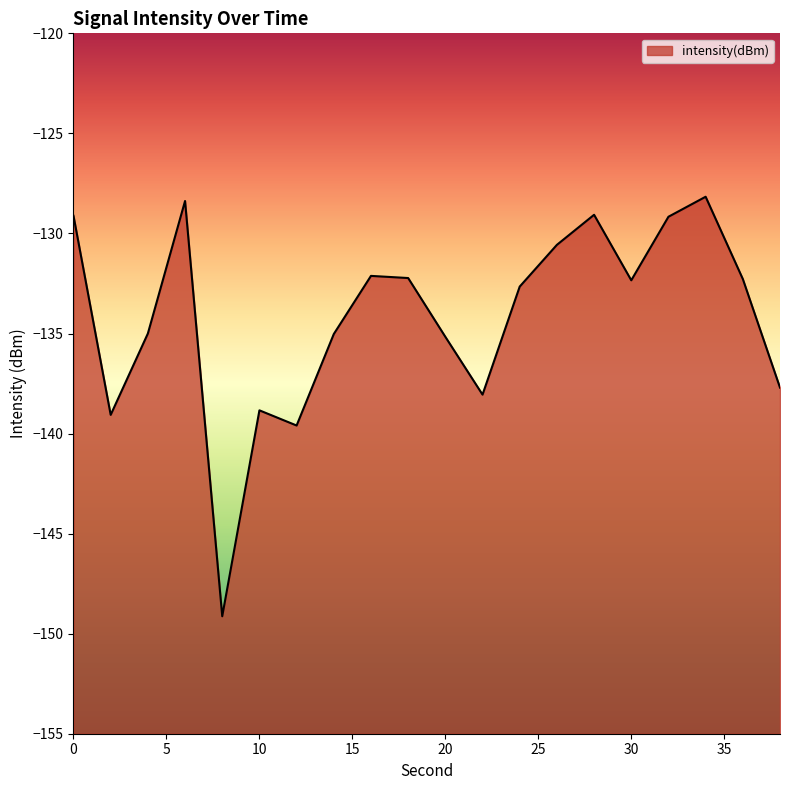

At which label is the value closest to -138?

22